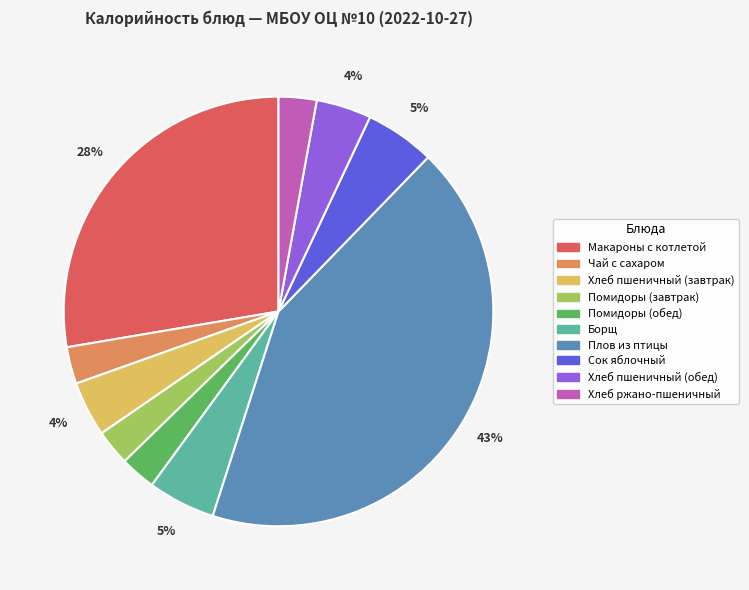

What is the largest slice in the pie chart?

Плов из птицы